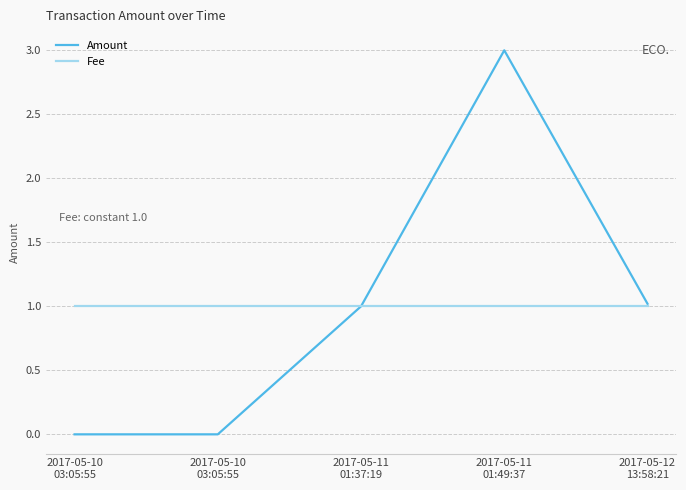

At which category is the sum across all series the highest?

2017-05-11
01:49:37